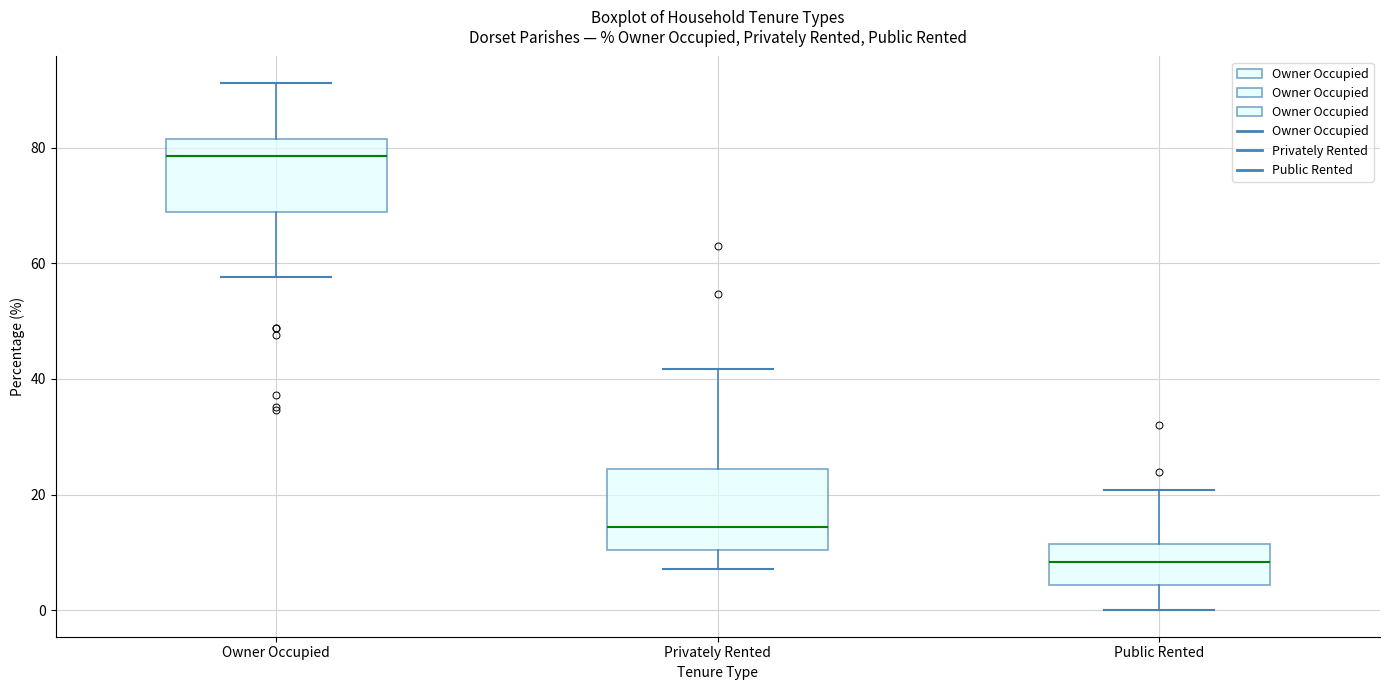

Where is the upper edge of the box for Public Rented on the y-axis? The values are not printed on the chart, so give them approximately, as read against the axis.

12